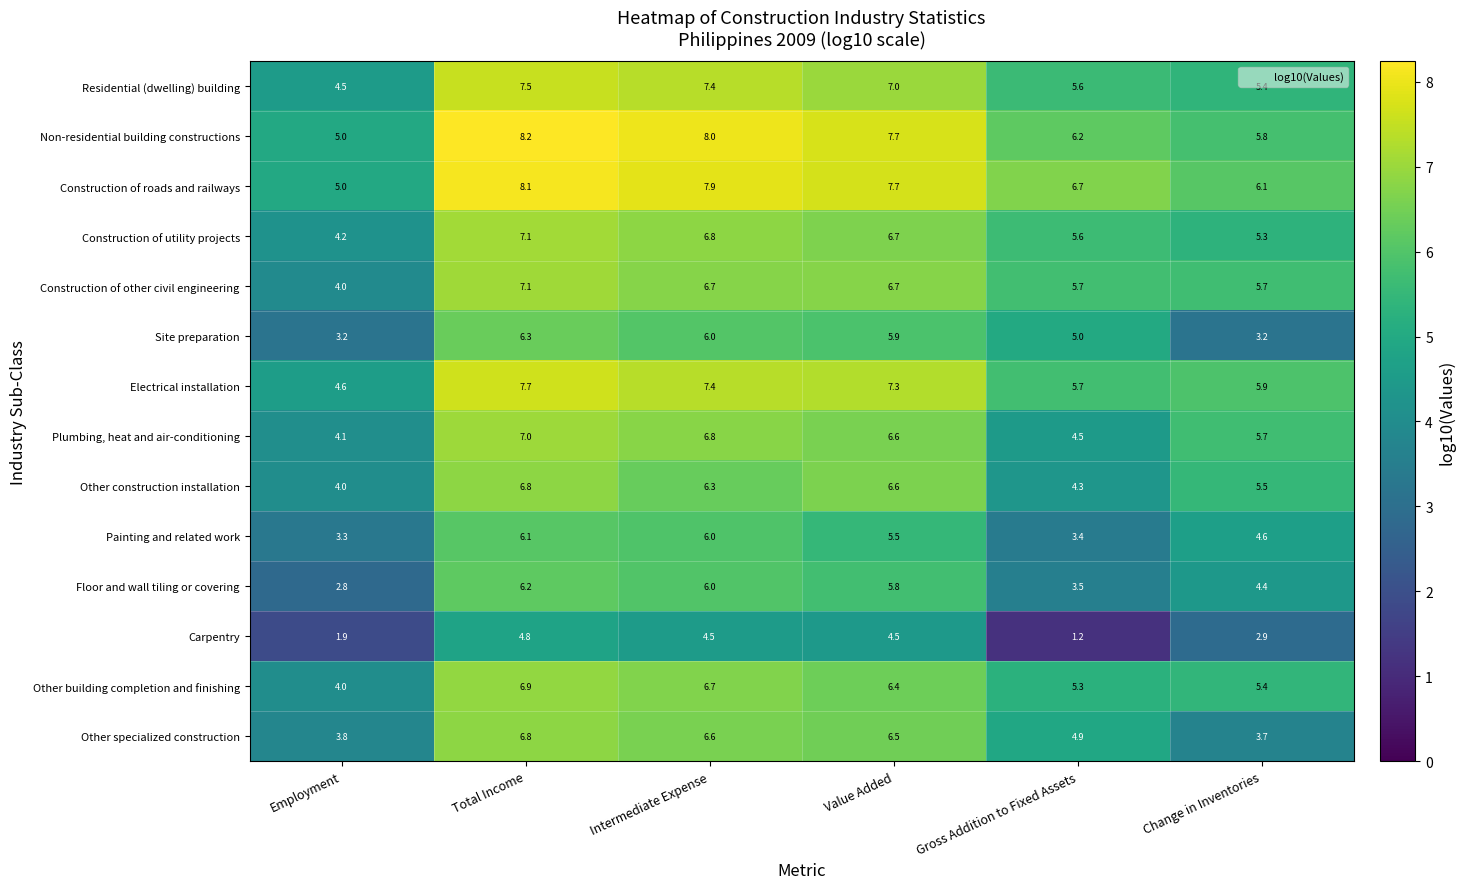

Is it true that Construction of roads and railways equals 7.9 at Intermediate Expense?

True